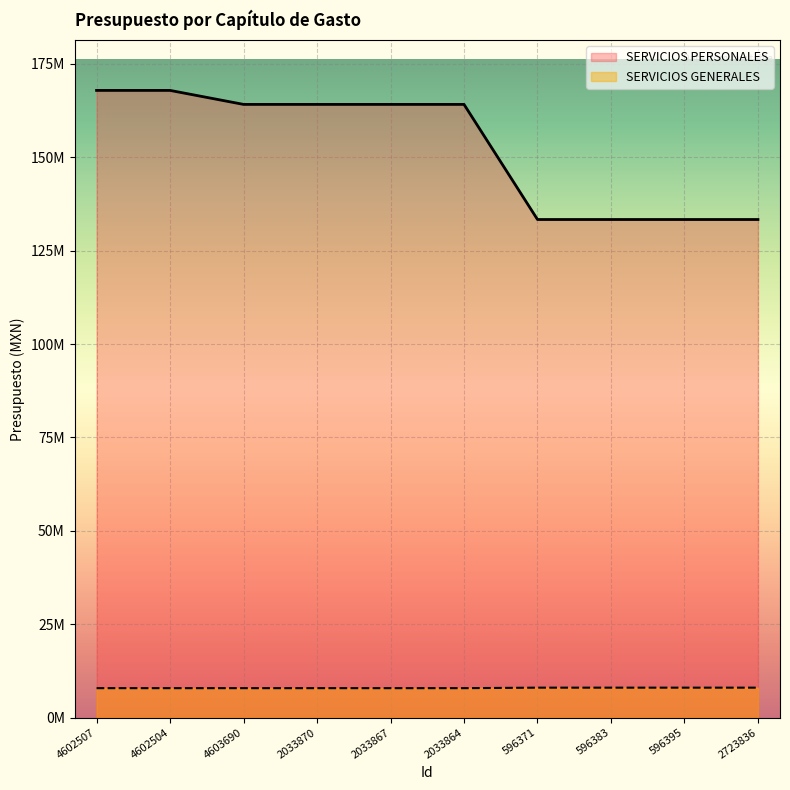

True or false: SERVICIOS GENERALES and SERVICIOS PERSONALES cross at least once.

False